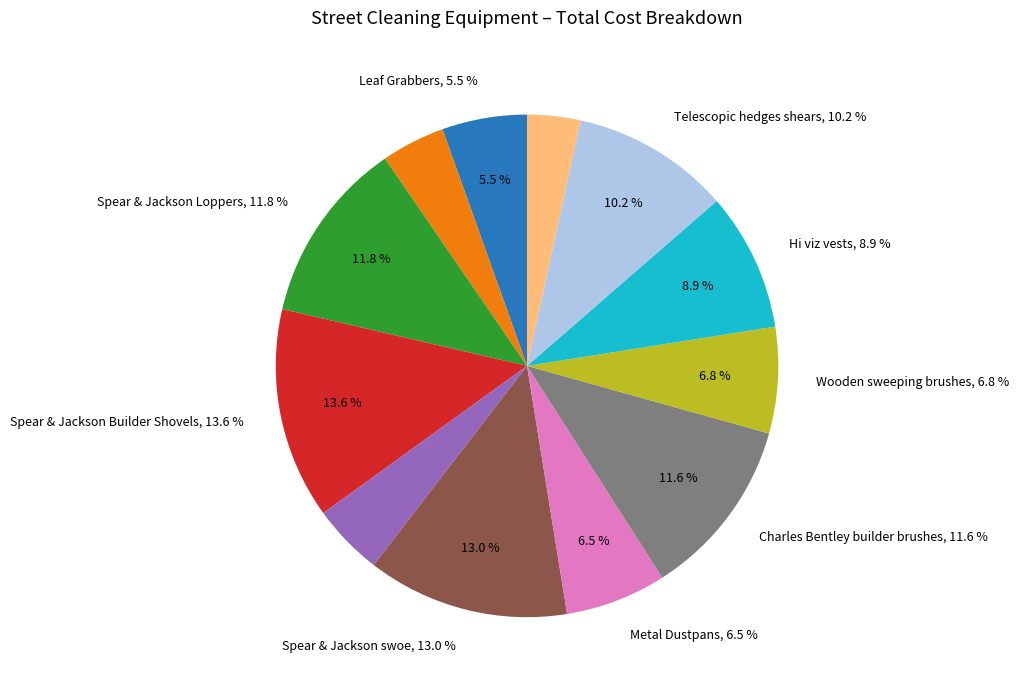

Is Spear & Jackson Loppers the majority of the pie?

No